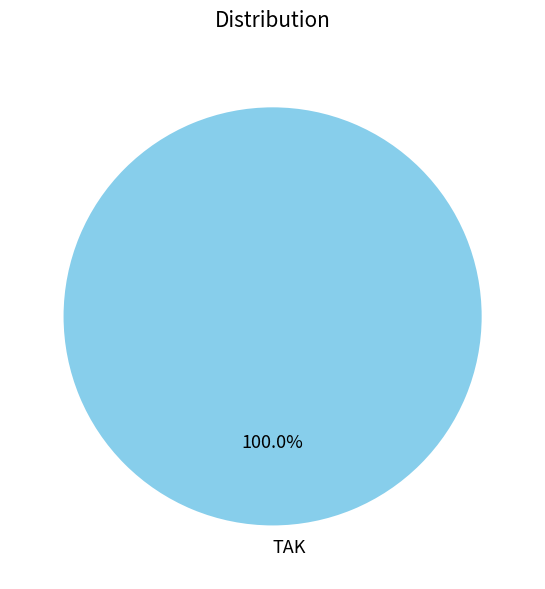

What percentage is the TAK slice, to the nearest percent?

100%